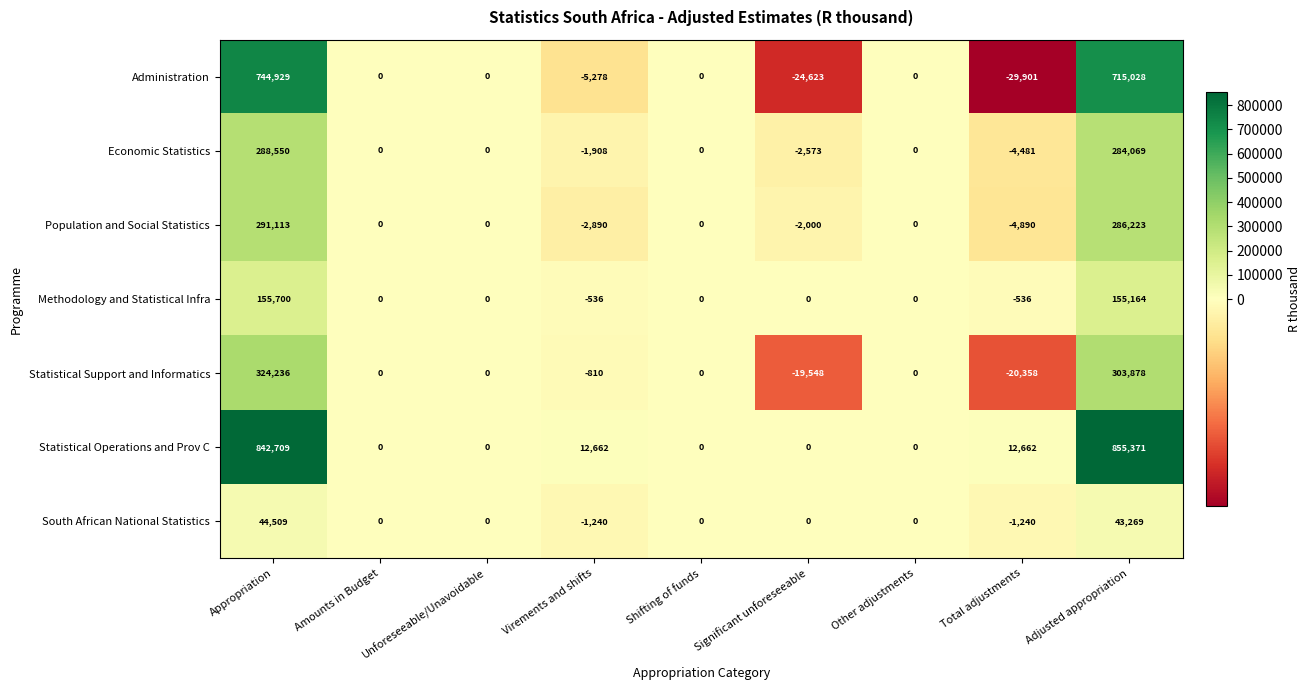

Which series has the largest total across all categories?

Statistical Operations and Prov C